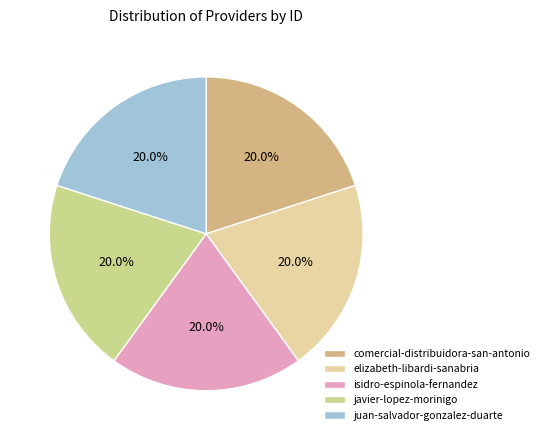

Does any single category account for the majority?

No